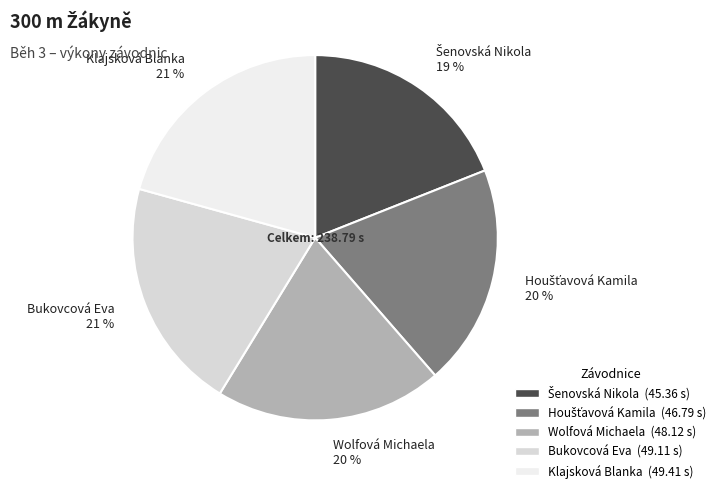

What percentage is the Wolfová Michaela 20 % slice, to the nearest percent?

20%